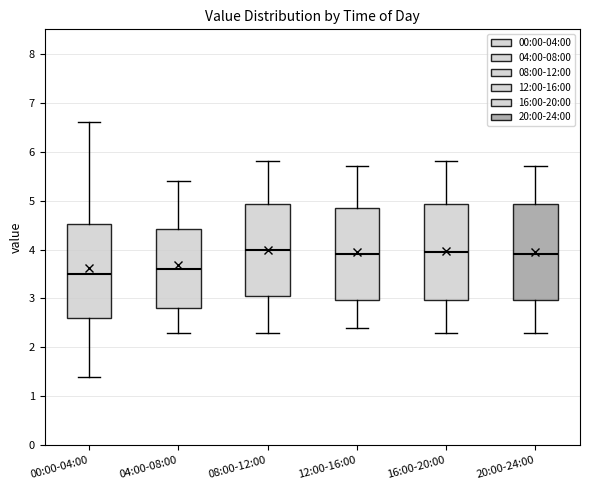

Which box has the lowest median line?

00:00-04:00